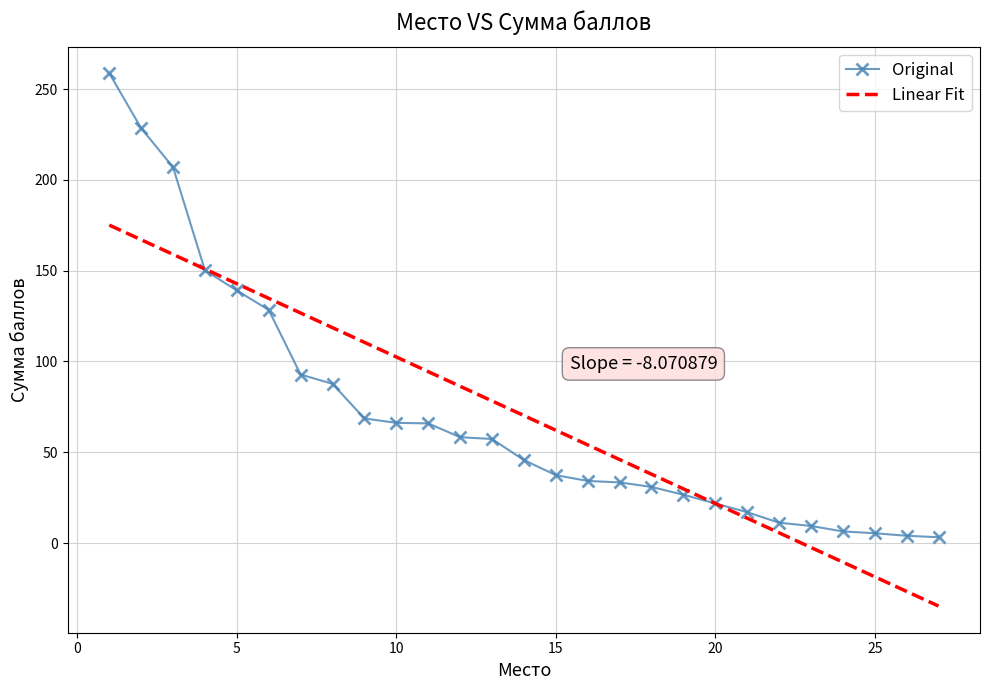

Which series has the largest range (max minus min)?

Original